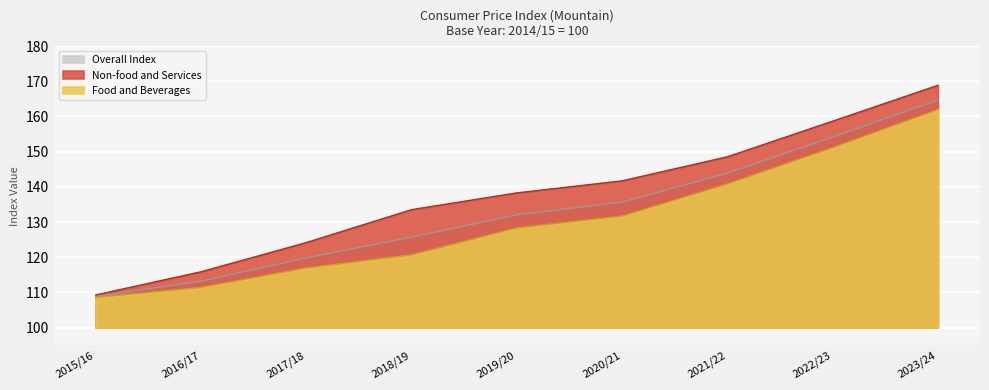

The Non-food and Services series shows 138.3 at 2019/20. True or false?

True